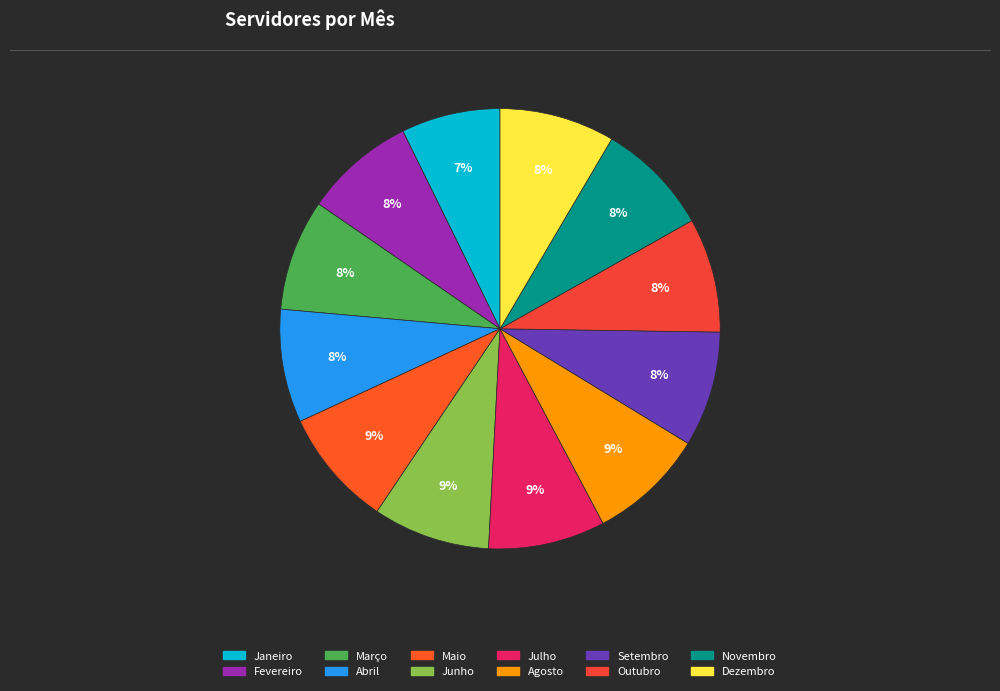

Is there a majority slice in this chart?

No